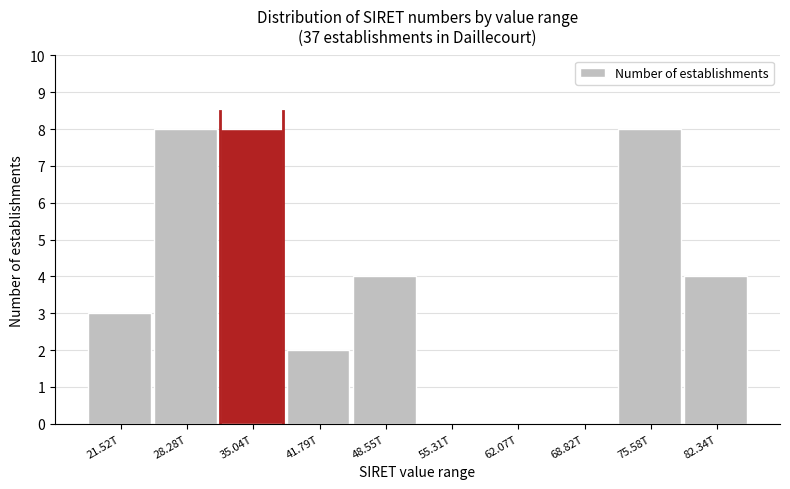

Reading left to right, extract all data points from this chart.

21.52T=3	28.28T=8	35.04T=8	41.79T=2	48.55T=4	55.31T=0	62.07T=0	68.82T=0	75.58T=8	82.34T=4